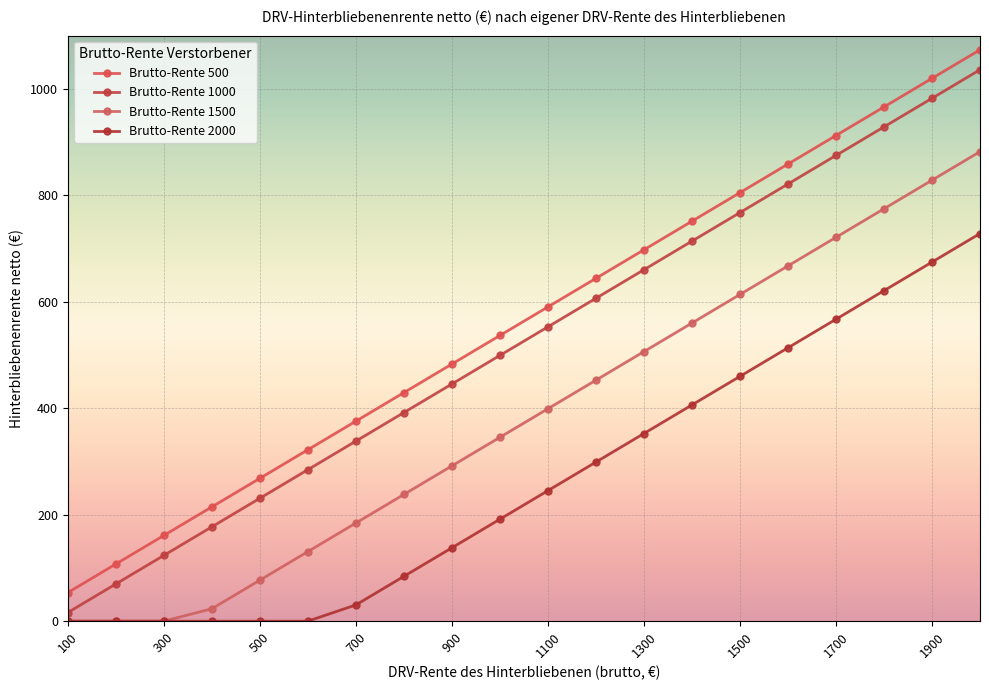

What is the maximum value shown in the chart?

1073.4